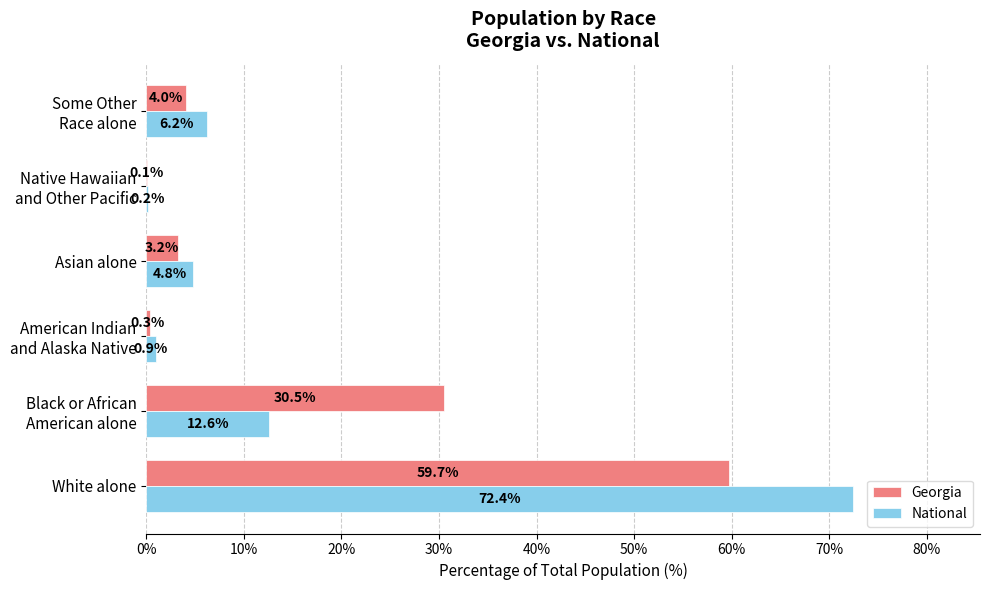

What is the sum of all National values?

97.1